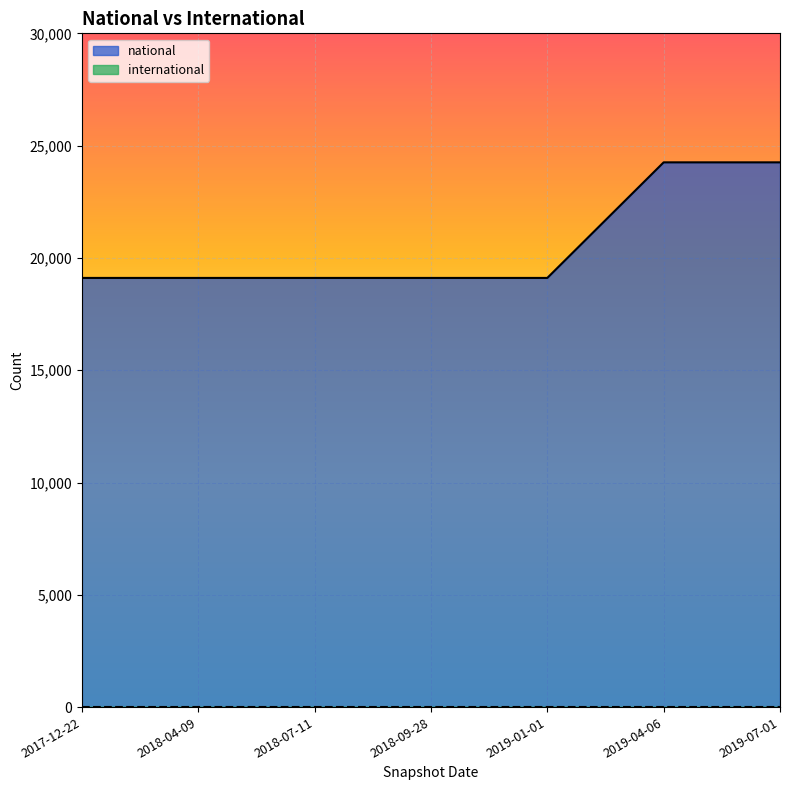

Where is international nearest to the value 0?

2019-04-06